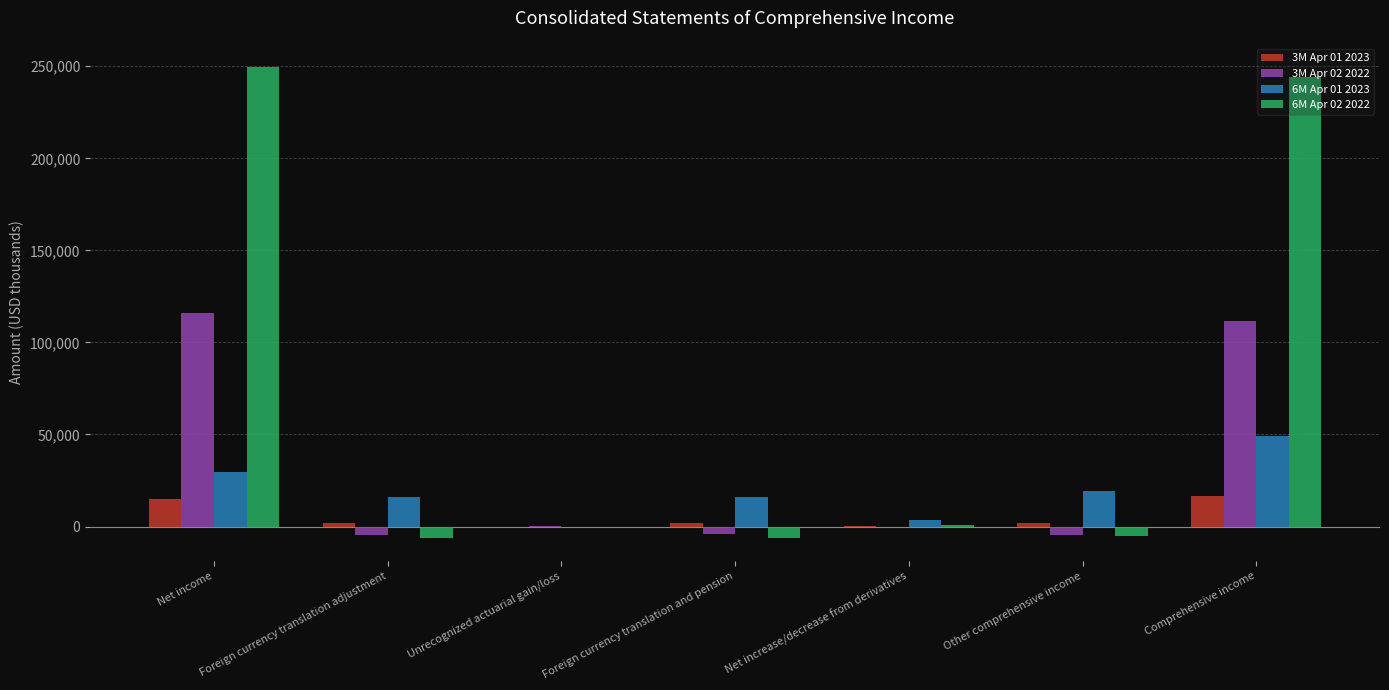

How many groups of bars are there?

7